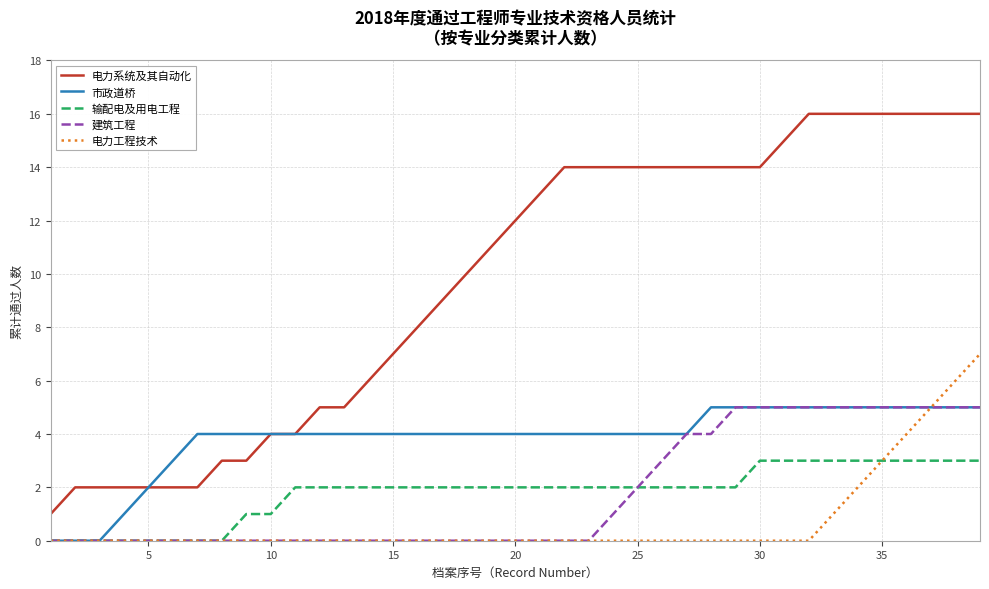

Which series has the largest total across all categories?

电力系统及其自动化